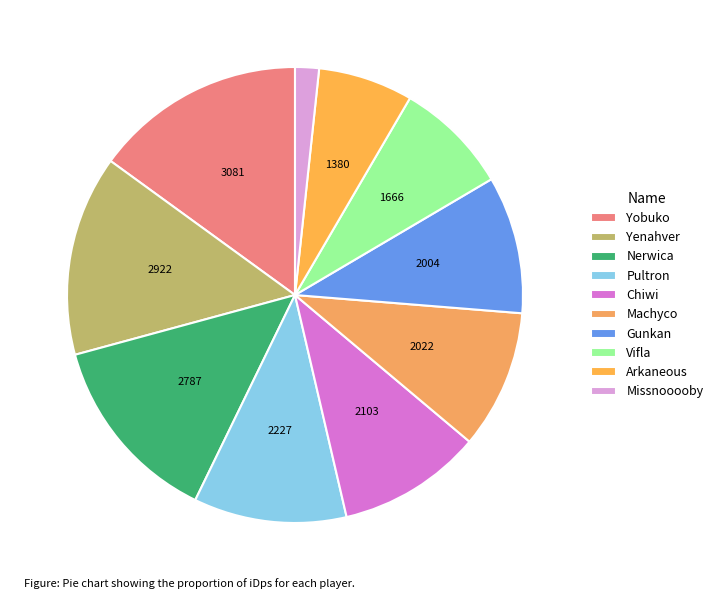

How many slices are in this pie chart?

10